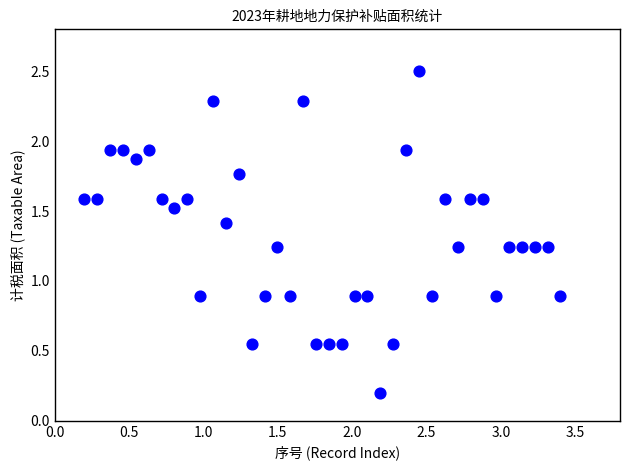

What is the range of Y values (max minus min)?

2.3